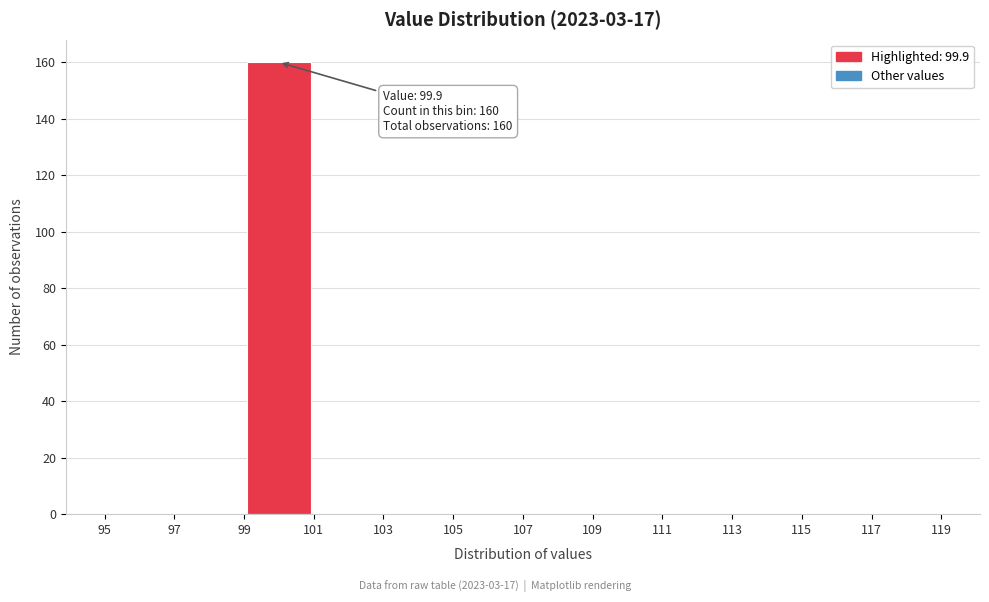

Which range on the x-axis has the tallest bar?

99 to 101